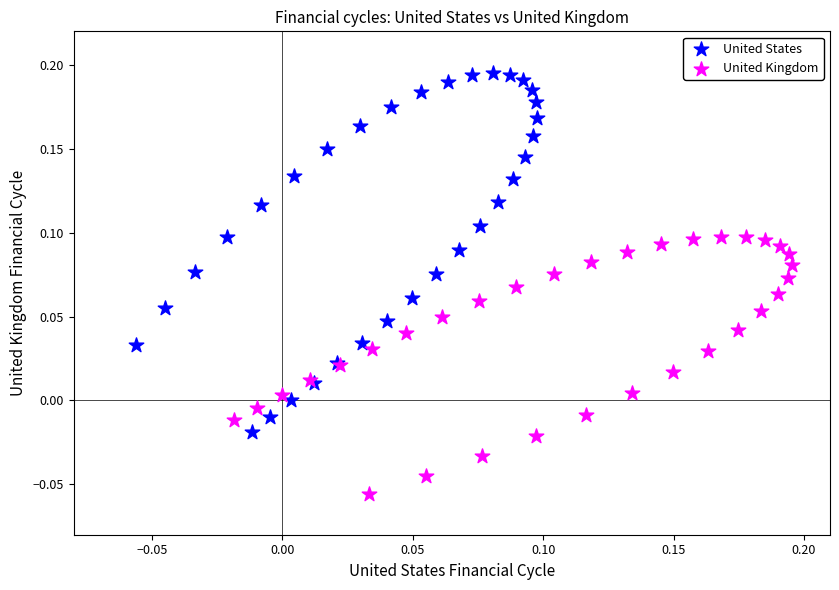

Which series reaches the minimum Y coordinate?

United Kingdom